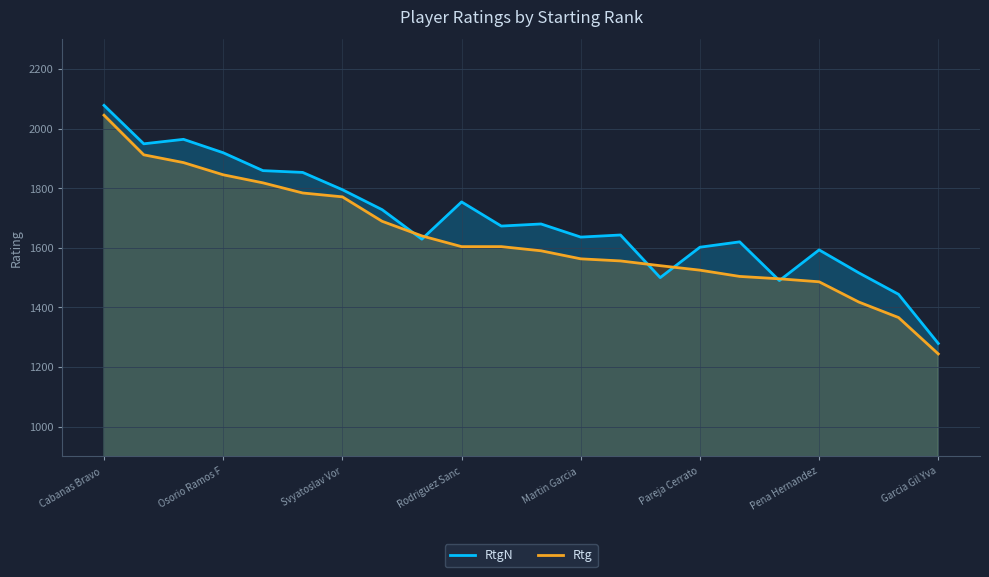

What is the difference between the highest and lowest values at 20?

78